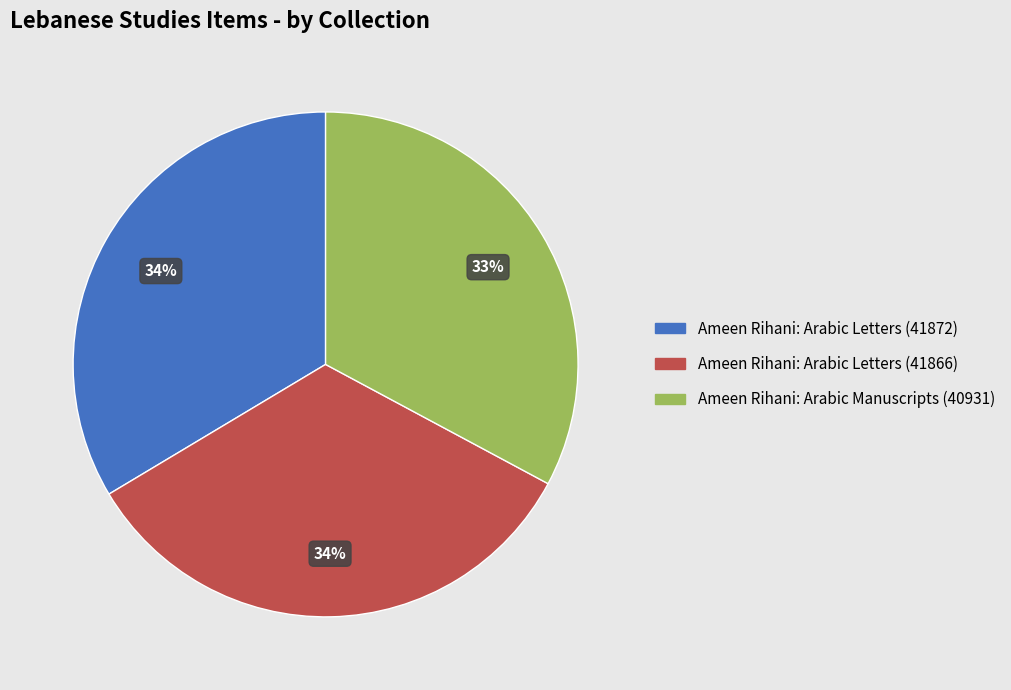

Combined, do Ameen Rihani: Arabic Letters (41866) and Ameen Rihani: Arabic Letters (41872) account for over 50%?

Yes